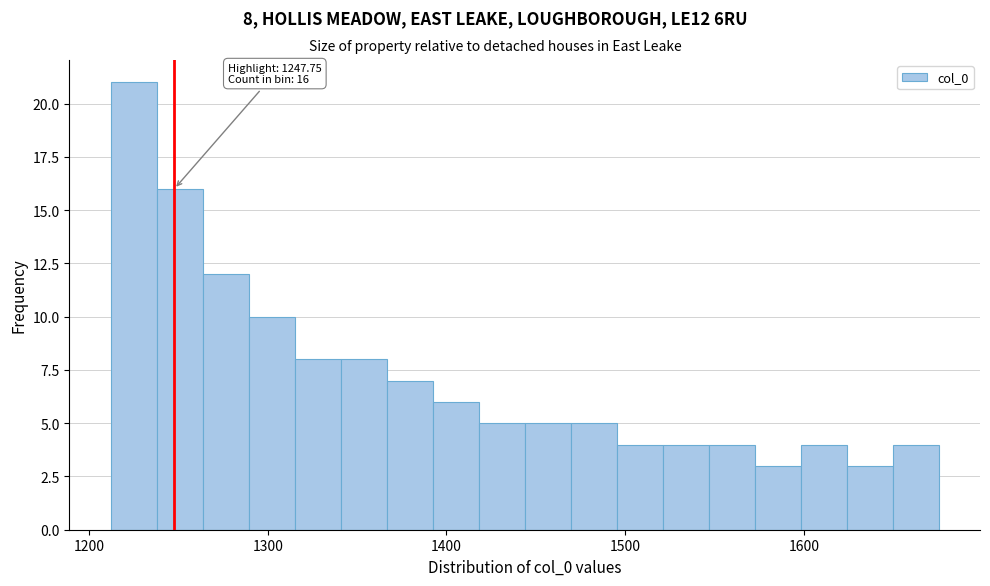

Read against the x-axis, roughly where is the centre of the tallest bar?

1230